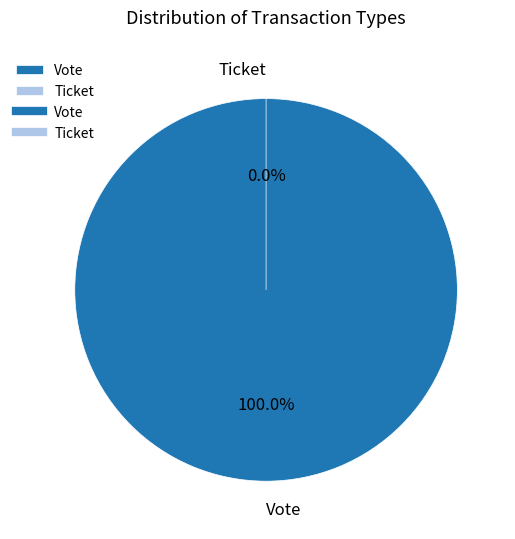

The Vote slice represents 100% of the pie. True or false?

True